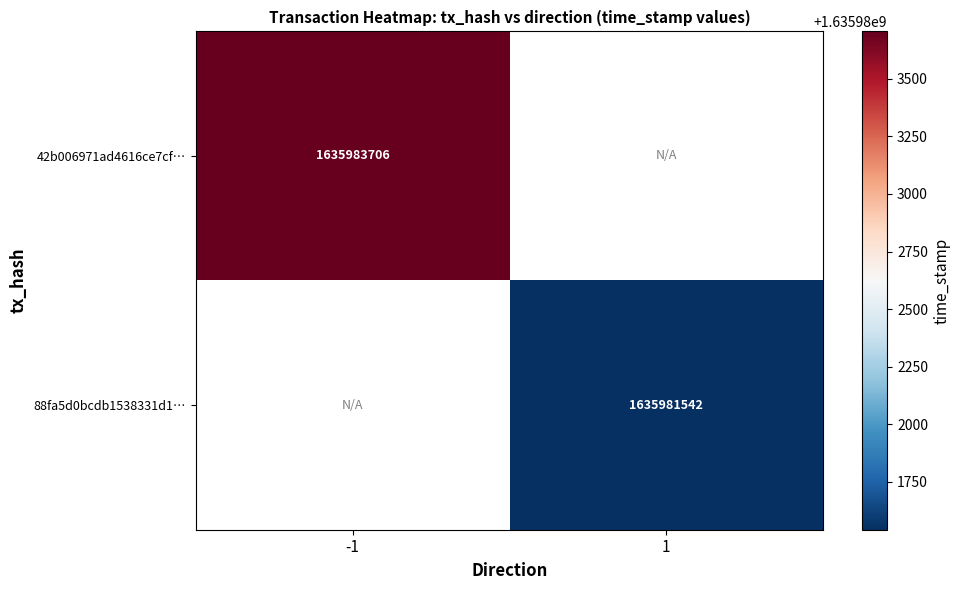

At which category does the chart reach its peak across all series?

-1